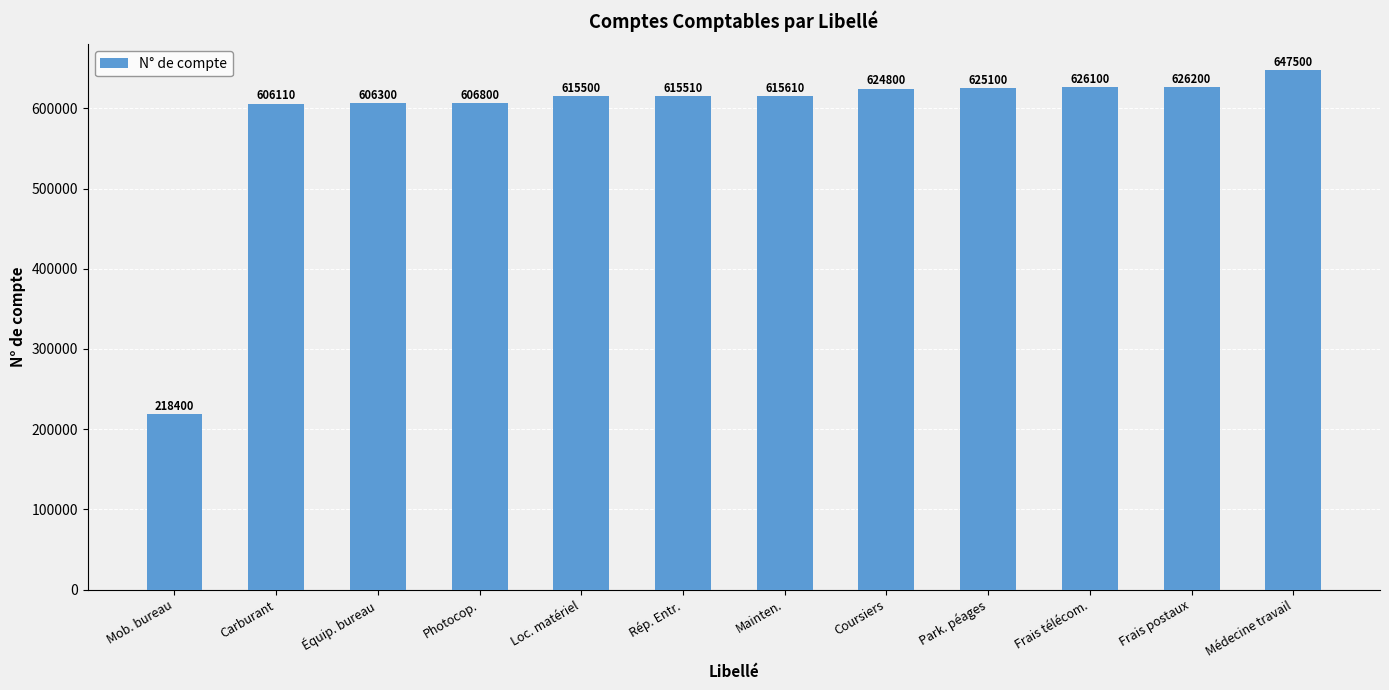

Reading left to right, list all the values displayed in this chart.

218400	606110	606300	606800	615500	615510	615610	624800	625100	626100	626200	647500